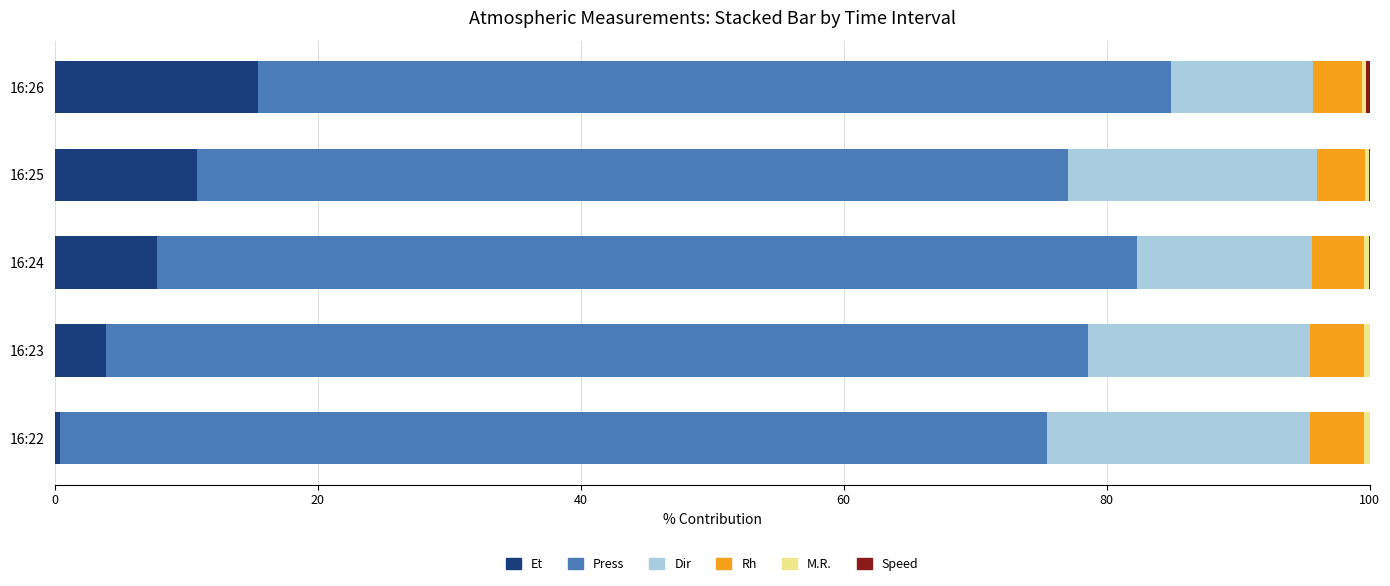

What is the average value of the Et series?

7.7